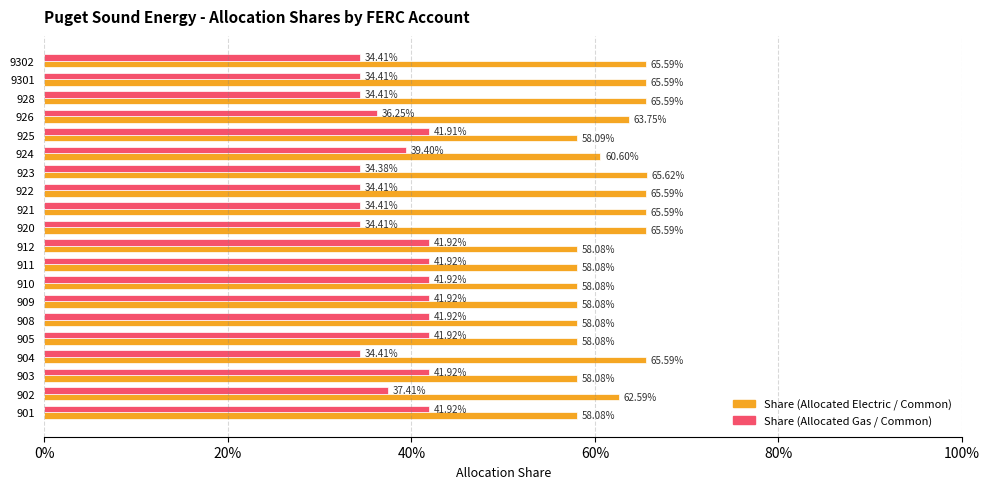

Rank the series by their maximum value, from highest to lowest.

Share (Allocated Electric / Common), Share (Allocated Gas / Common)